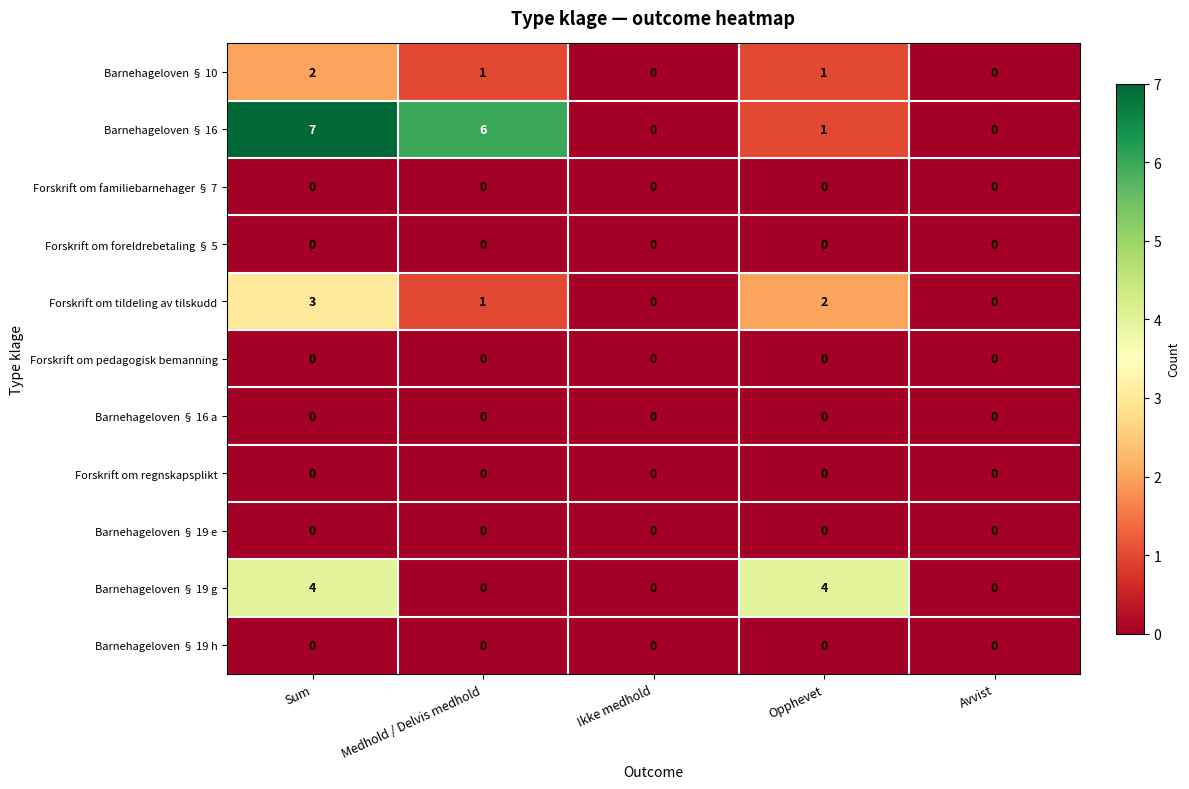

Which series changed the most between Sum and Ikke medhold?

Barnehageloven § 16